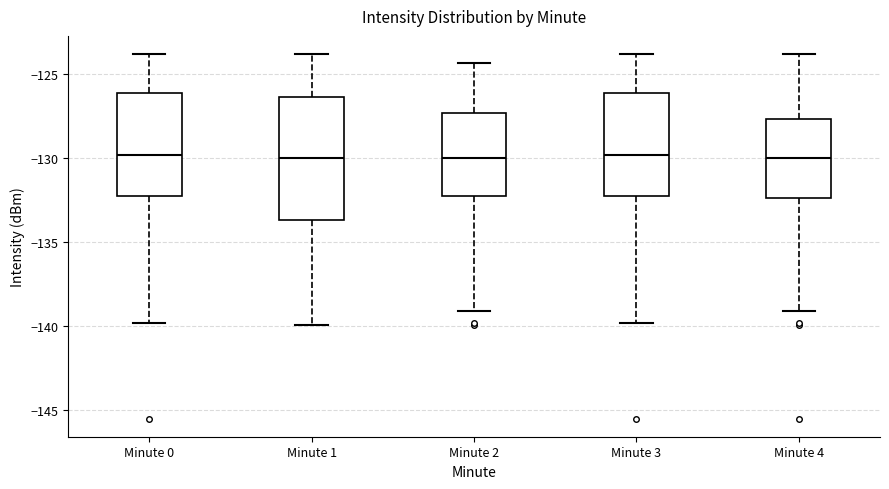

Where does the lower whisker of the box for Minute 1 end on the y-axis? The values are not printed on the chart, so give them approximately, as read against the axis.

-140.0